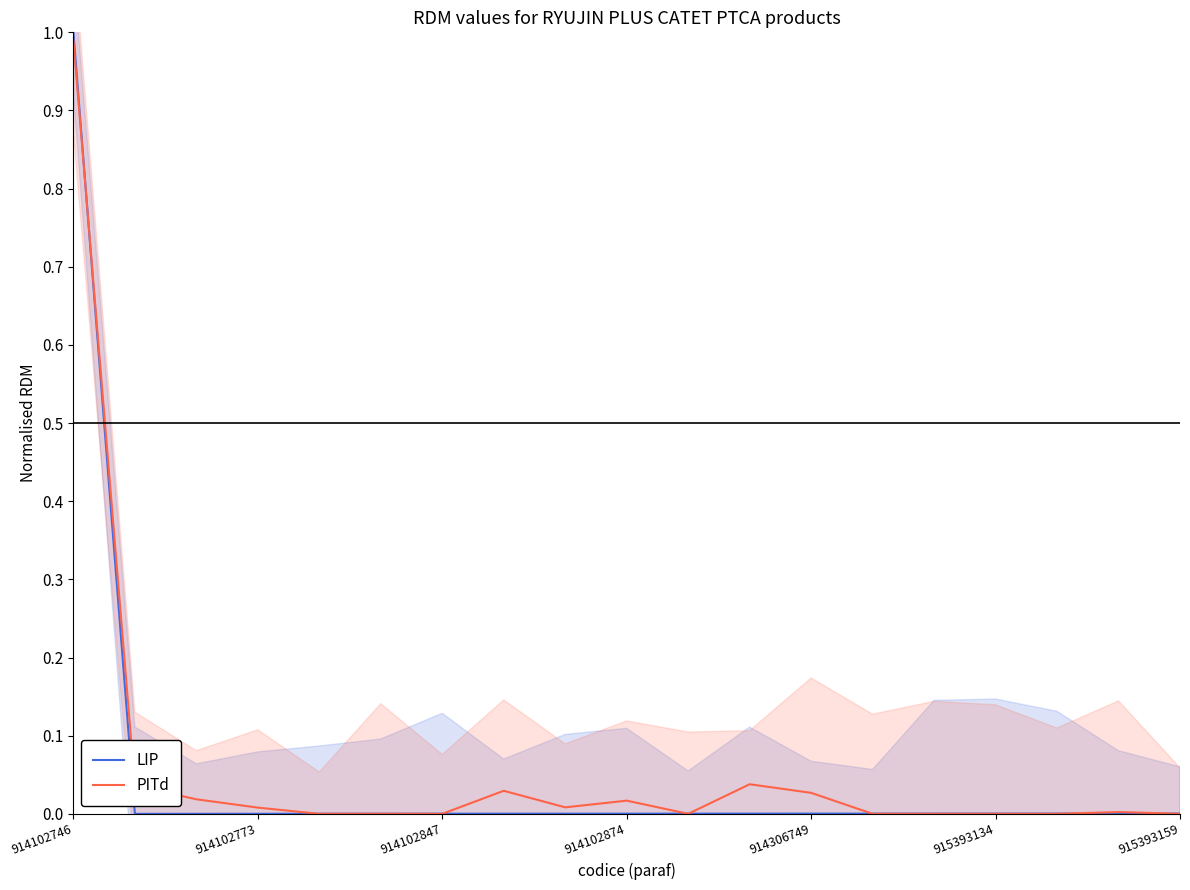

The PITd series shows 0.0 at 914102847. True or false?

True